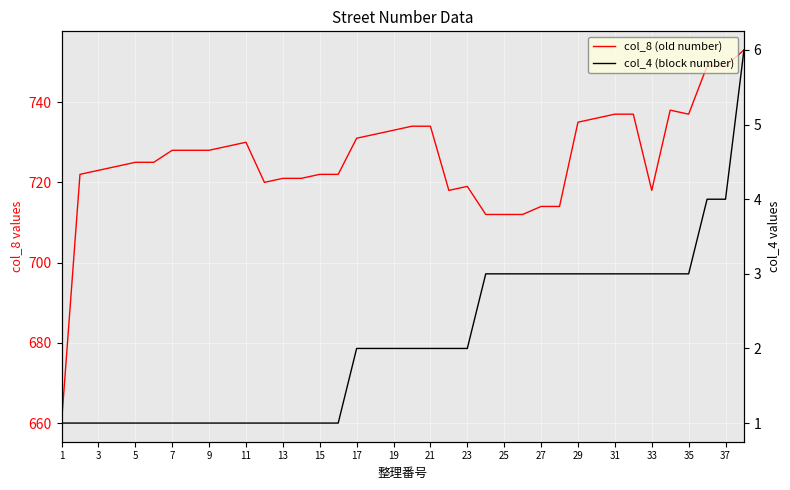

What is the approximate value of col_8 (old number) at 37?

753